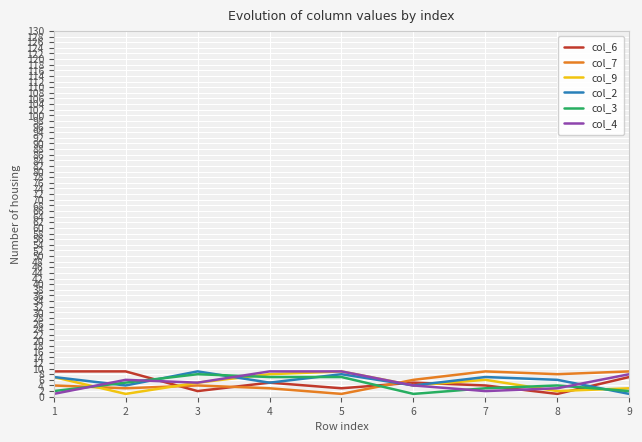

What is the total value across all series at 7?

31